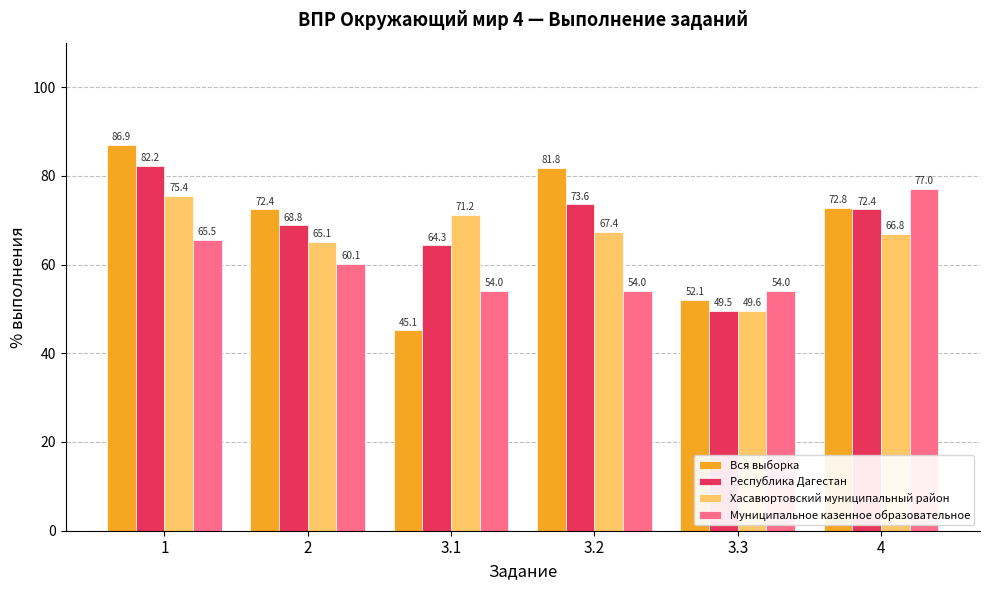

What is the difference between the Вся выборка values at 4 and 2?

0.4